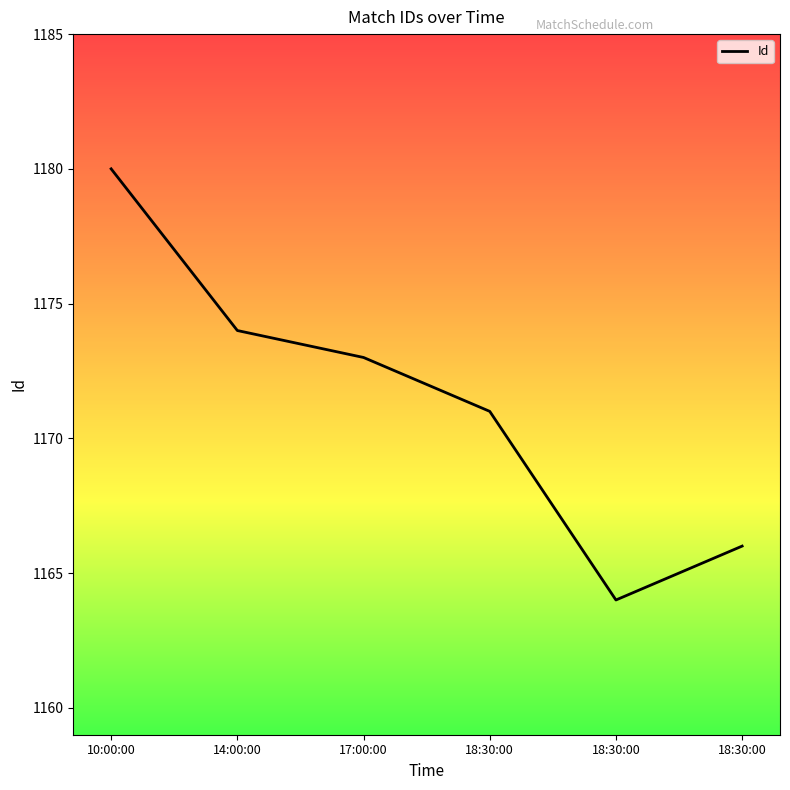

List the labels in order of value, smallest first.

18:30:00, 18:30:00, 18:30:00, 17:00:00, 14:00:00, 10:00:00